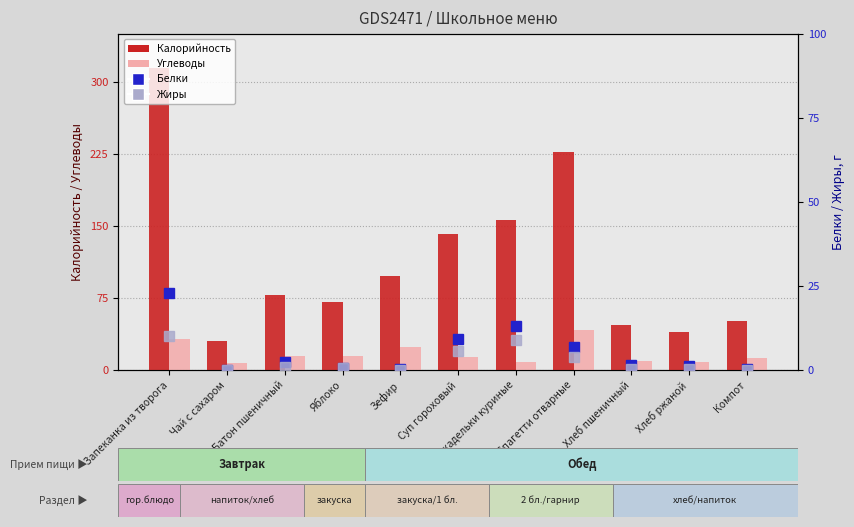

At Чай с сахаром, list the series in order from smallest to largest.

Жиры, Белки, Углеводы, Калорийность